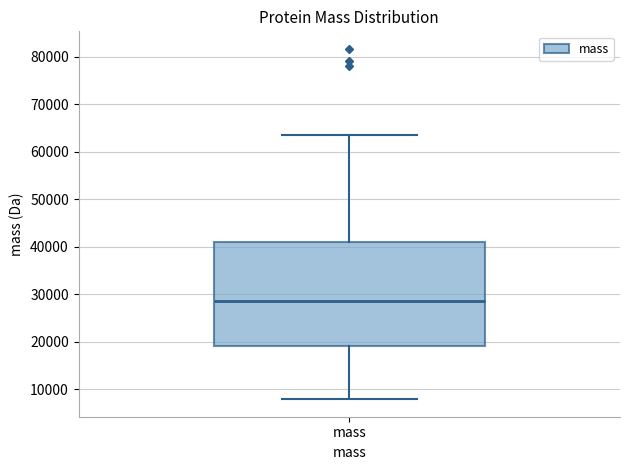

Read this box plot against the y-axis: the position of the median line, the range covered by the box, and the ends of both whiskers. The values are not printed on the chart, so give them approximately, as read against the axis.

median 29000, box 19000 to 41000, whiskers 8000 to 64000